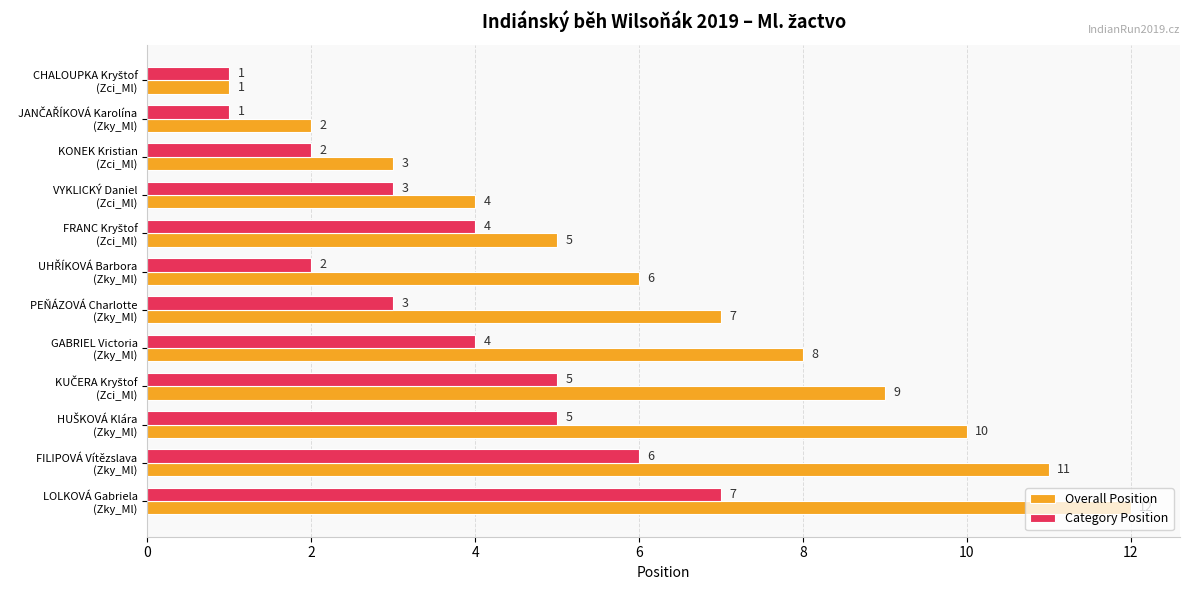

Which series has the largest total across all categories?

Overall Position